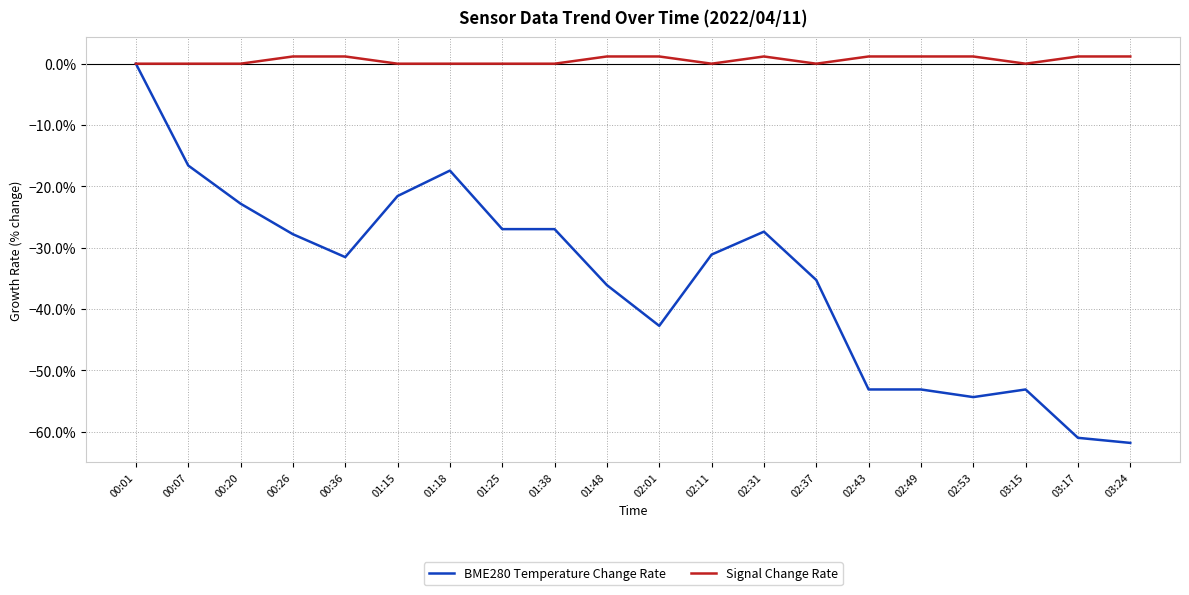

What value does the BME280 Temperature Change Rate series have at 00:20?

-22.8